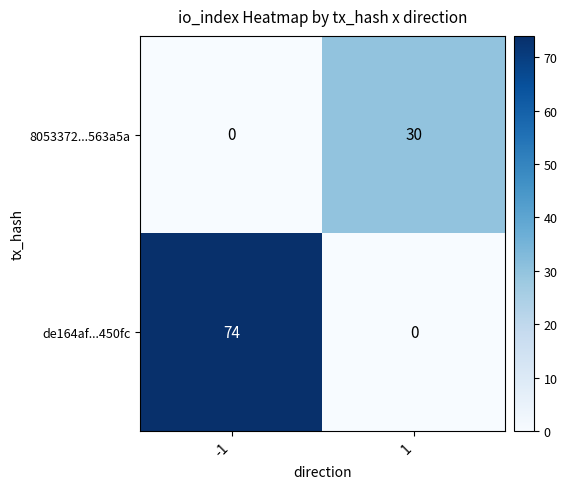

Which series has the largest total across all categories?

de164af...450fc